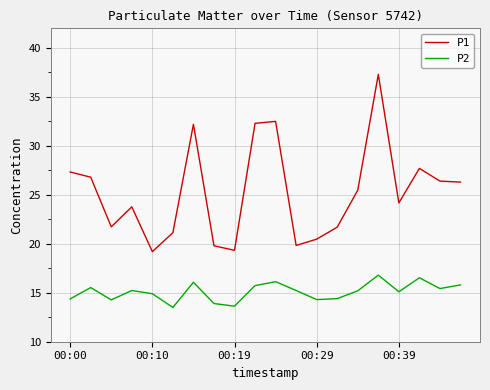

Which series has the largest range (max minus min)?

P1